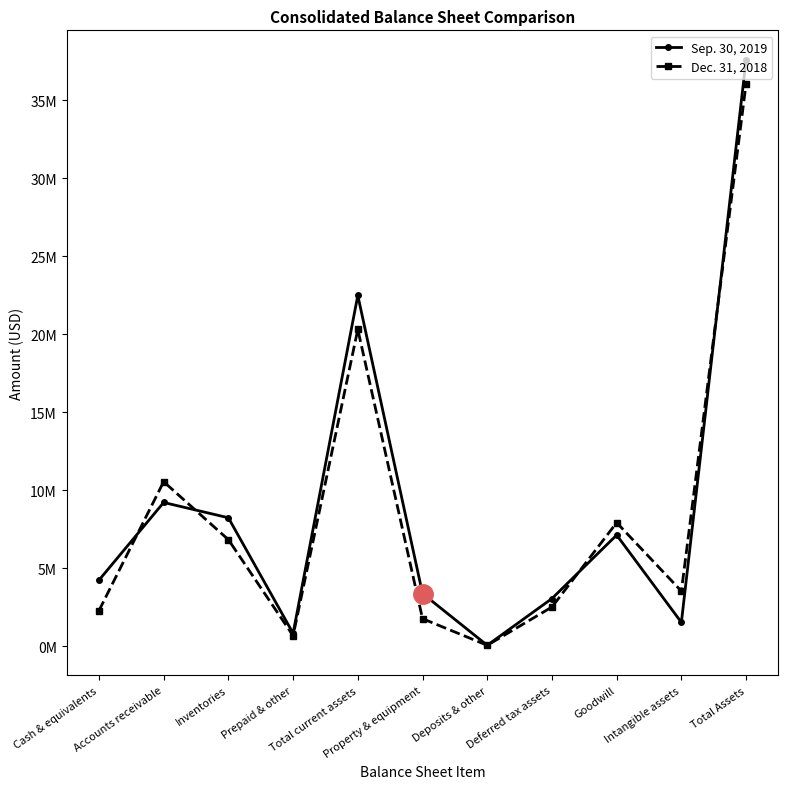

How many categories are shown in the chart?

11